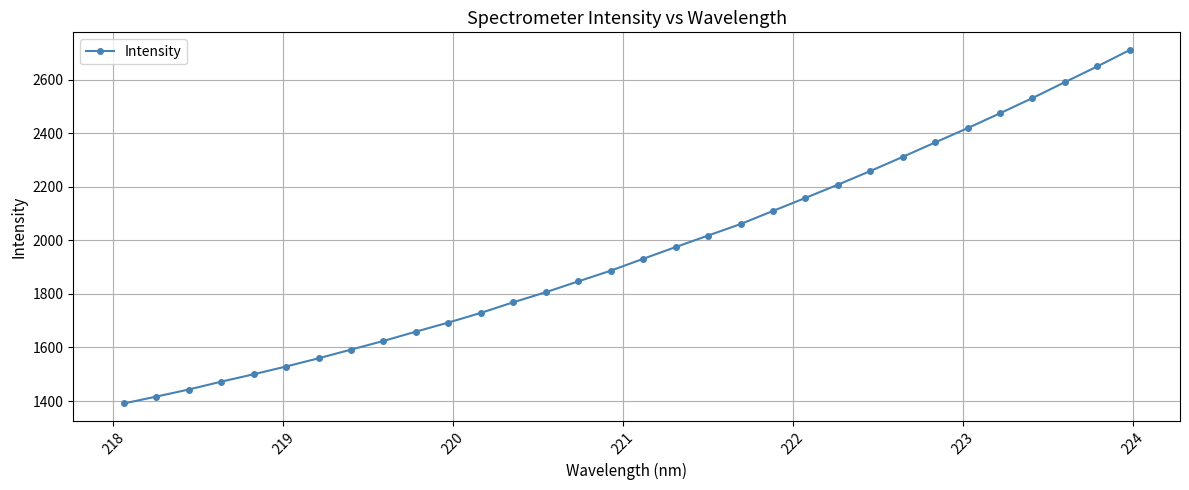

What is the average value?

1959.1